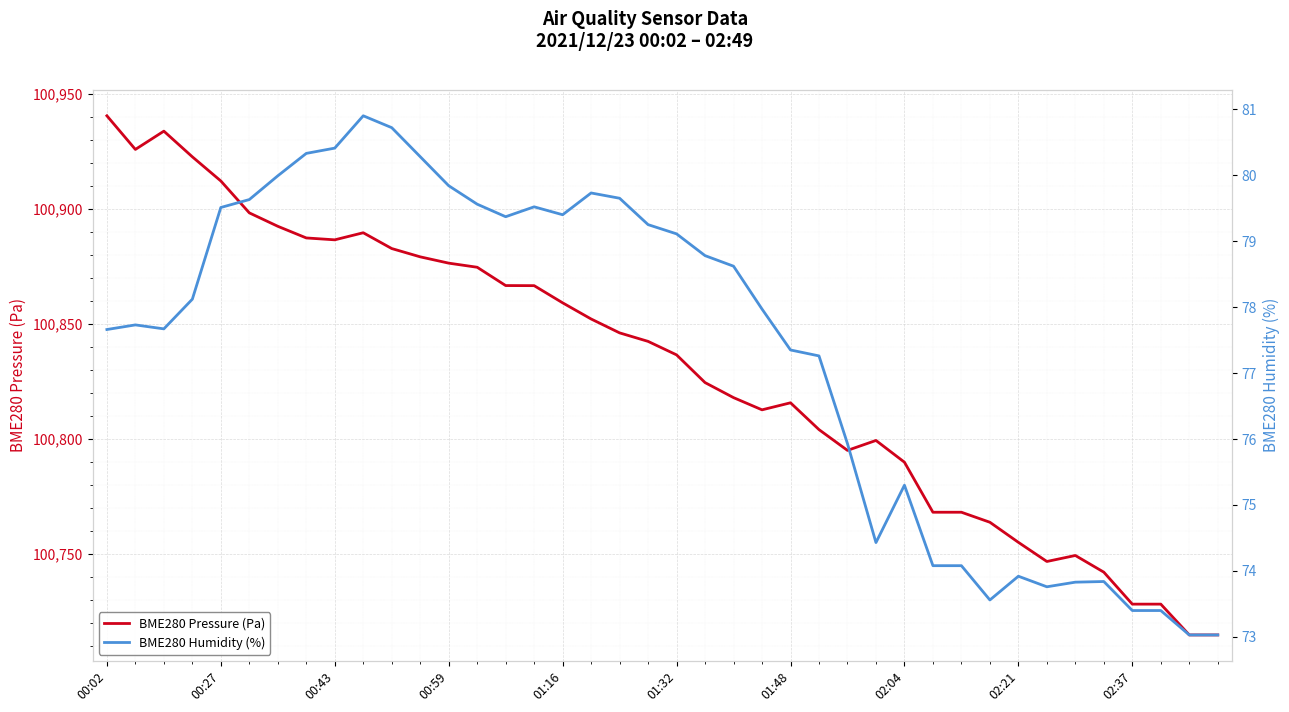

At how many categories does at least one series exceed 77083?

40